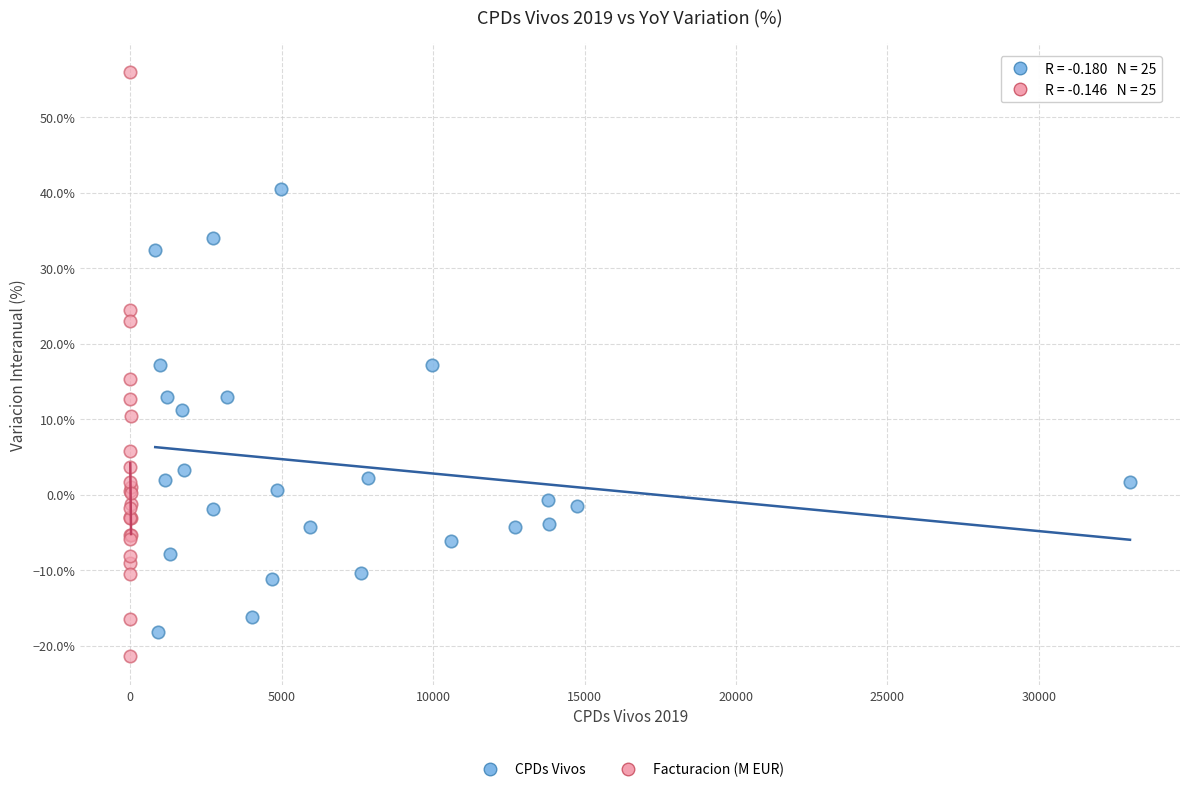

Which series has the widest spread of Y values?

Facturacion (M EUR)